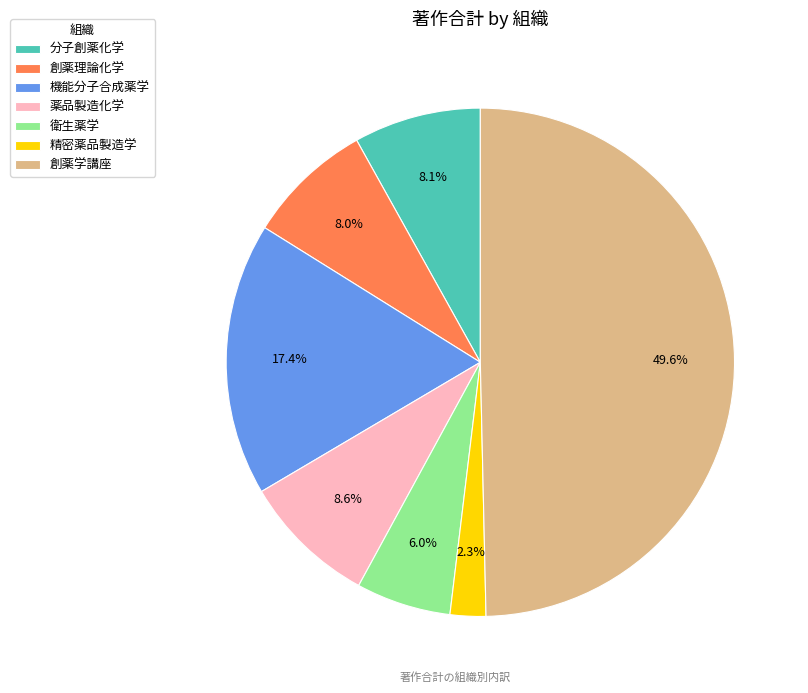

What is the total percentage of 精密薬品製造学 and 創薬理論化学?

10.3%